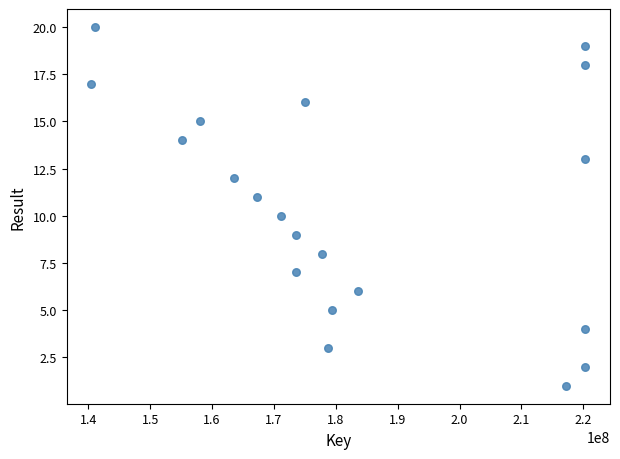

What is the range of X values (max minus min)?

79829041